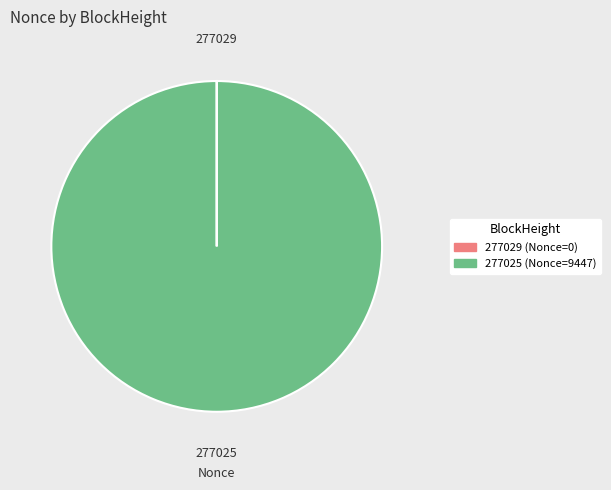

What is the majority slice?

277025